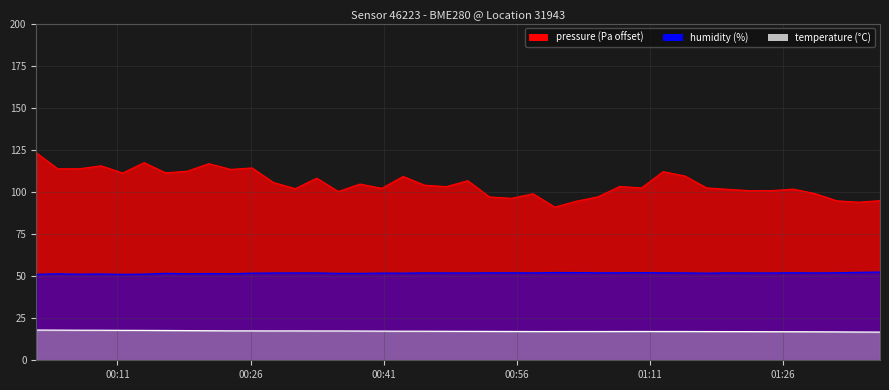

How many interior local peaks does the temperature series have?

2